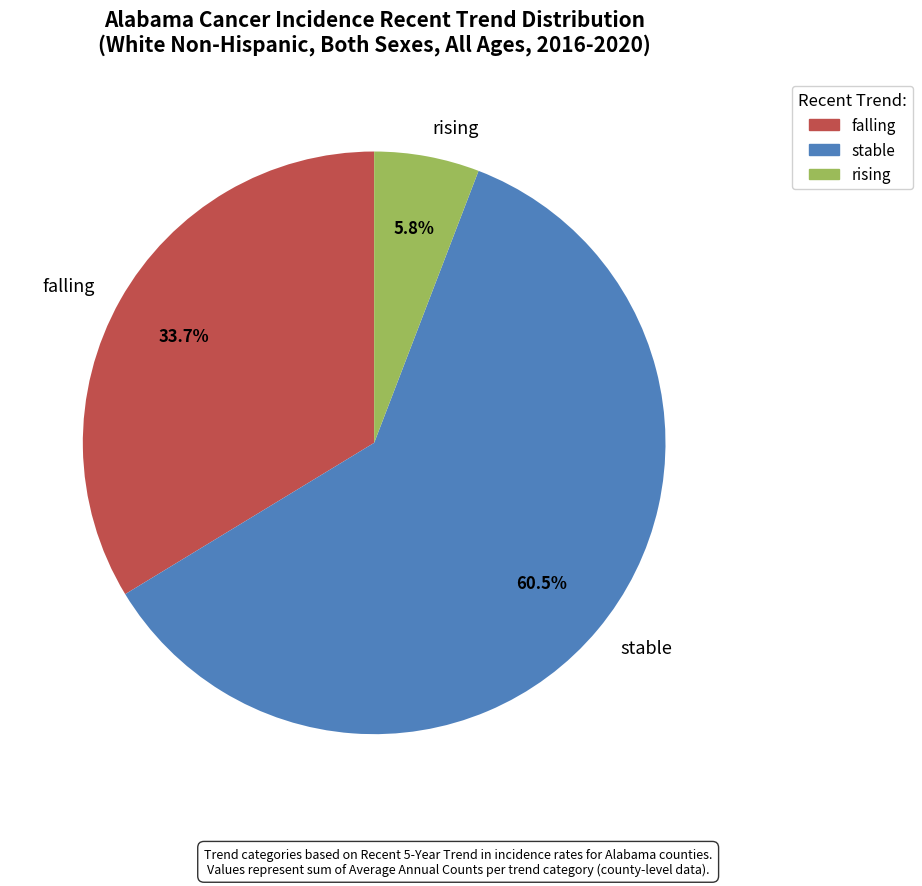

What is the ratio of the value at rising to the value at falling?

0.2